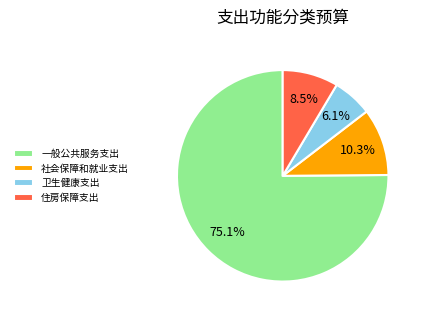

What percentage do 社会保障和就业支出 and 住房保障支出 together represent?

18.8%